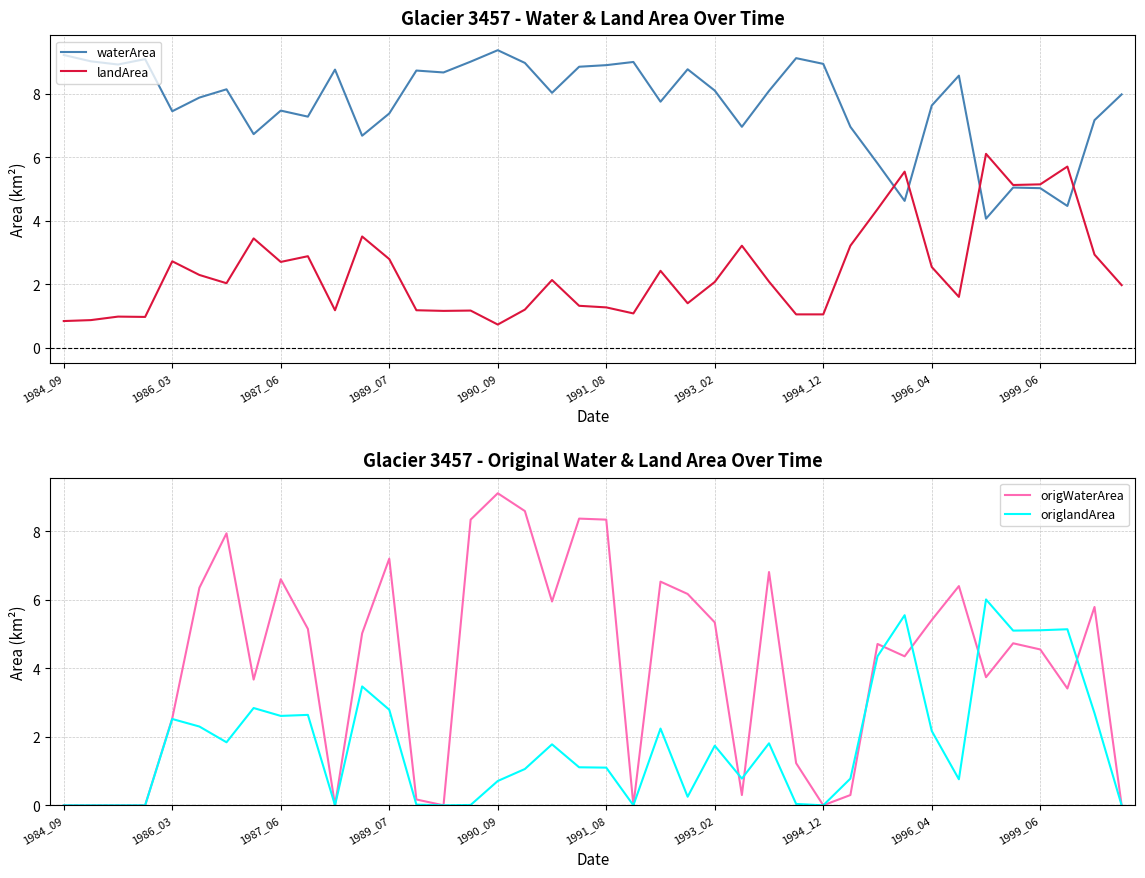

True or false: waterArea has a value of 13.2 at 1991_08.

False